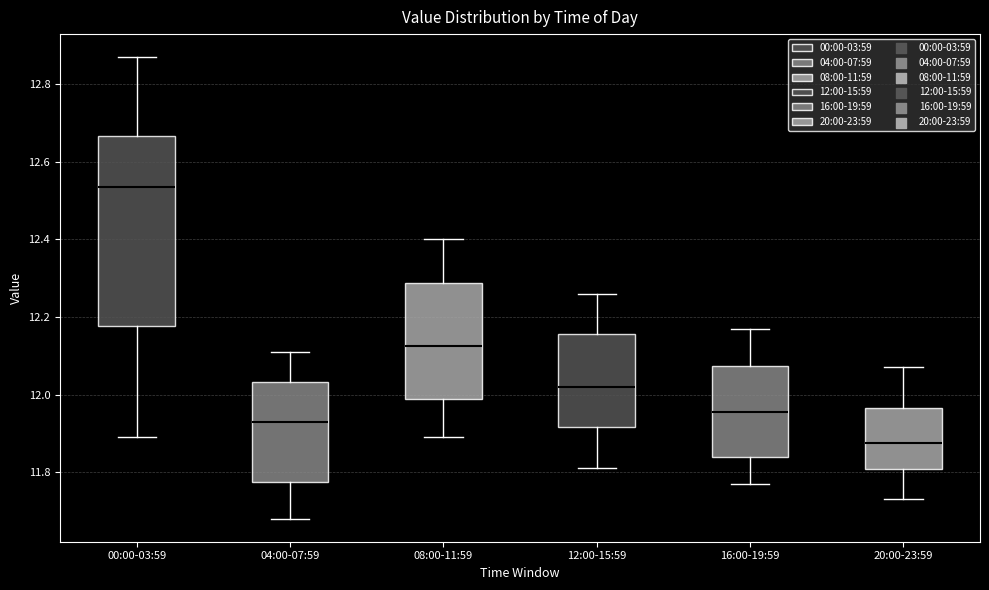

Reading left to right, read every box against the y-axis: the position of its median line, the range the box covers, and the ends of its whiskers. The values are not printed on the chart, so give them approximately, as read against the axis.

00:00-03:59: median 12.54, box 12.18 to 12.66, whiskers 11.90 to 12.88
04:00-07:59: median 11.94, box 11.78 to 12.04, whiskers 11.68 to 12.12
08:00-11:59: median 12.12, box 11.98 to 12.28, whiskers 11.90 to 12.40
12:00-15:59: median 12.02, box 11.92 to 12.16, whiskers 11.82 to 12.26
16:00-19:59: median 11.96, box 11.84 to 12.08, whiskers 11.78 to 12.18
20:00-23:59: median 11.88, box 11.80 to 11.96, whiskers 11.74 to 12.08